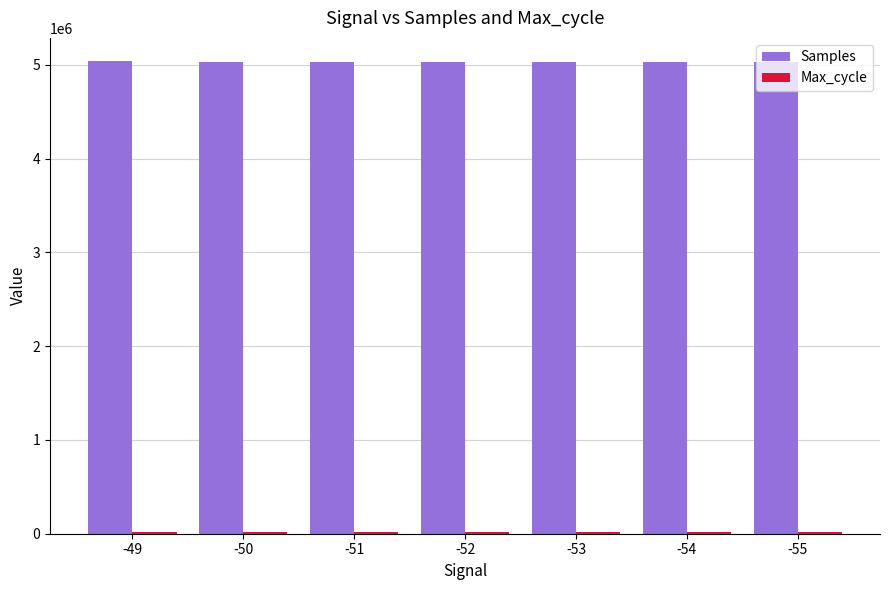

What is the approximate value of Samples at -51, to the nearest 100?

5034000